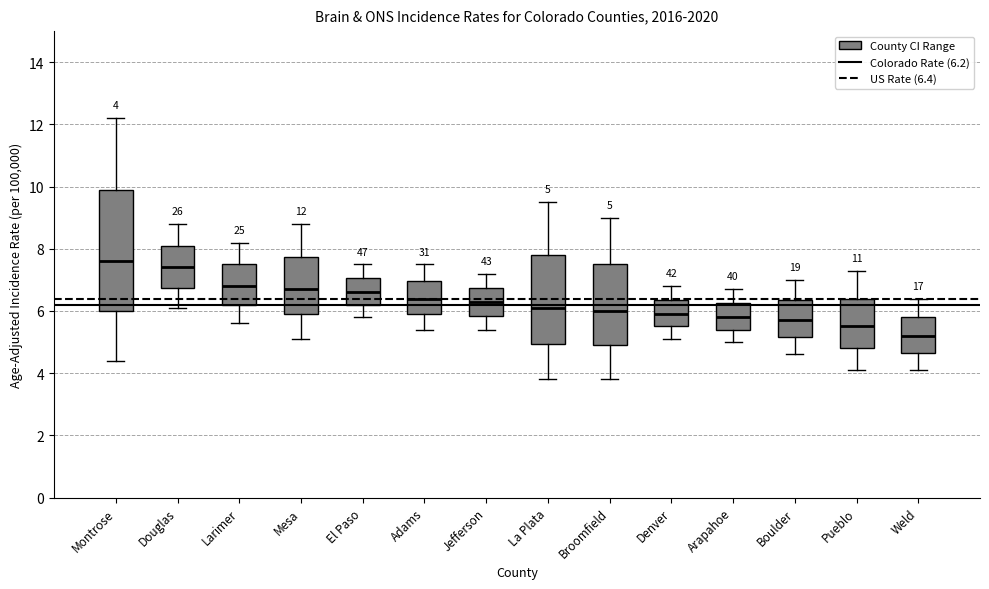

Which box is the tallest, from its lower edge to its upper edge?

Montrose